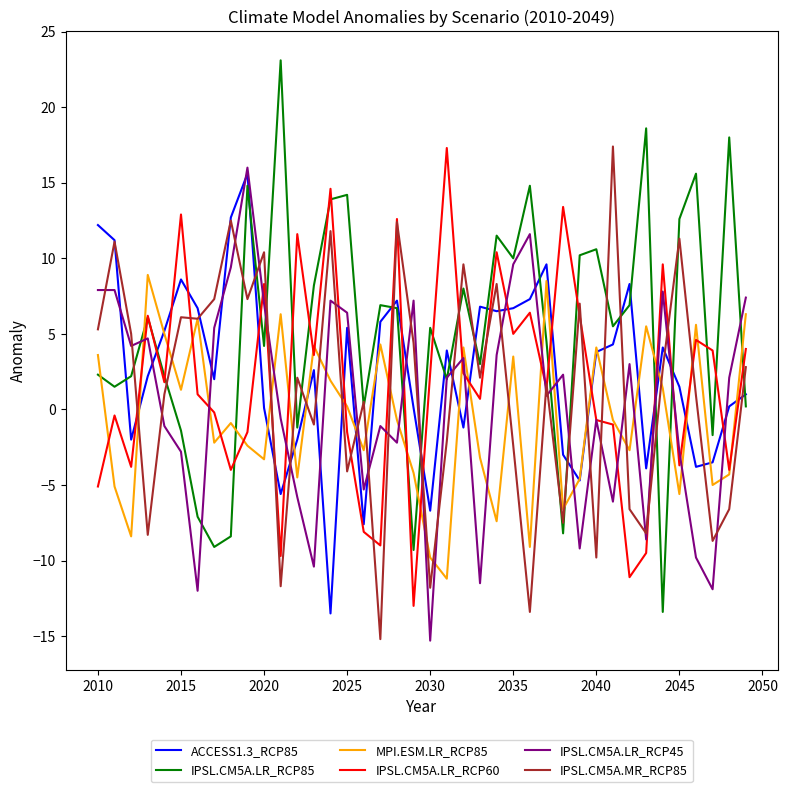

What is the maximum value shown in the chart?

23.1